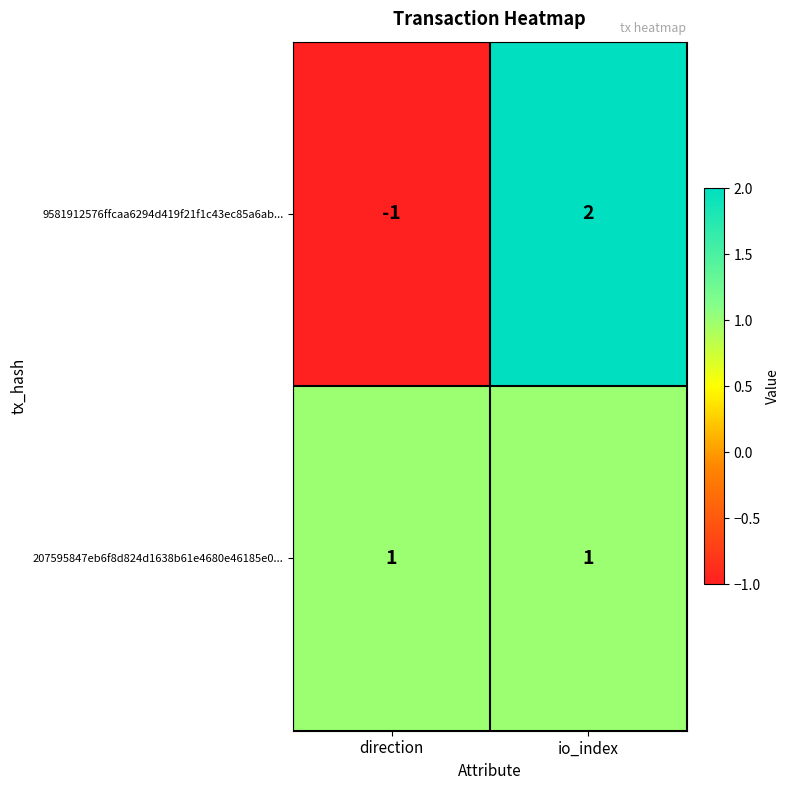

At how many categories does at least one series exceed 0?

2